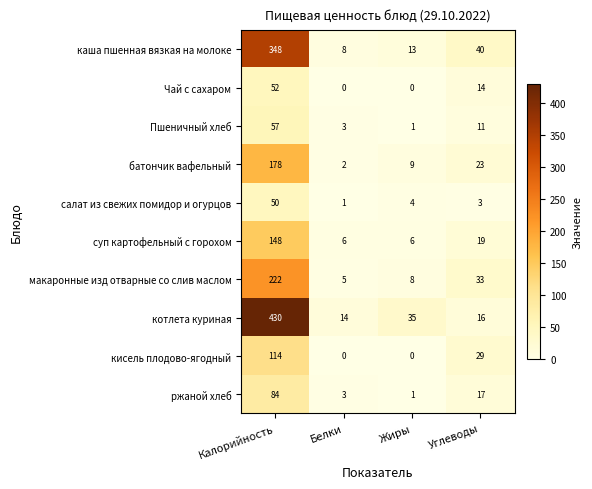

What is the difference between the салат из свежих помидор и огурцов values at Углеводы and Калорийность?

47